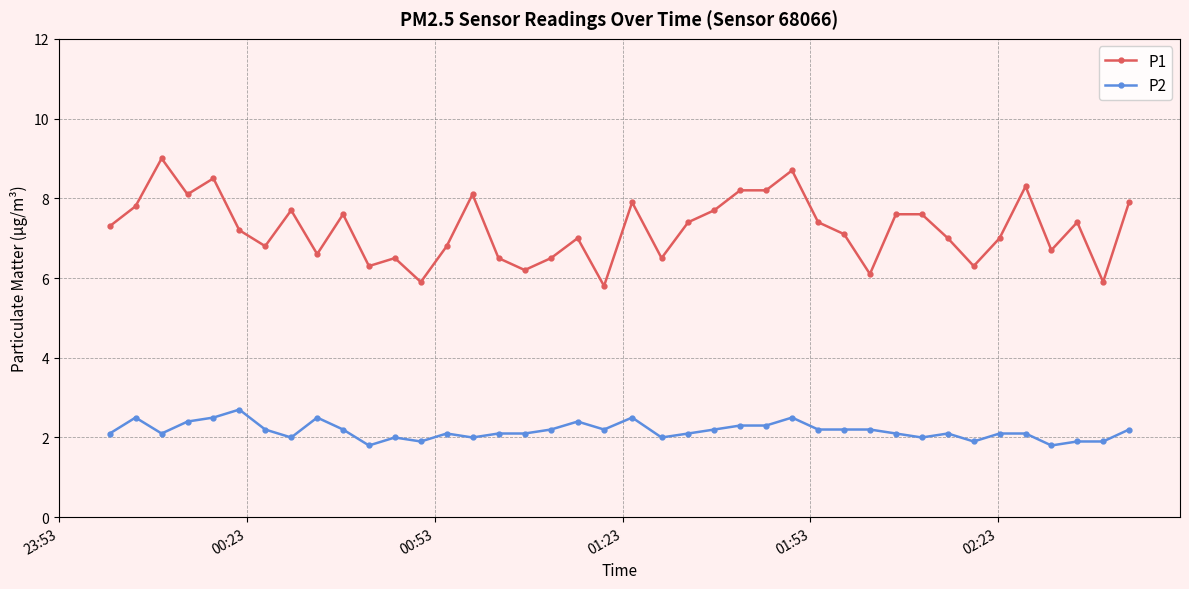

True or false: P2 and P1 cross at least once.

False